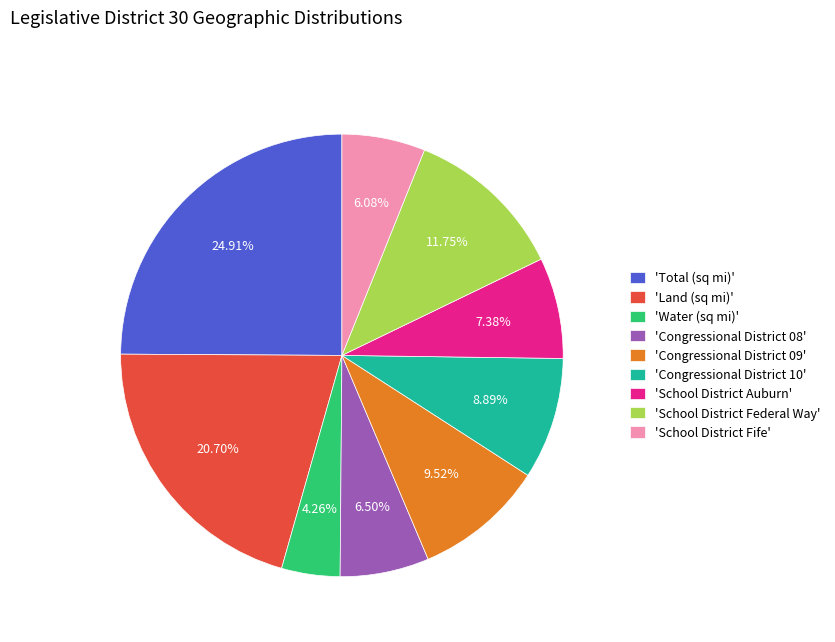

What is the largest slice in the pie chart?

'Total (sq mi)'